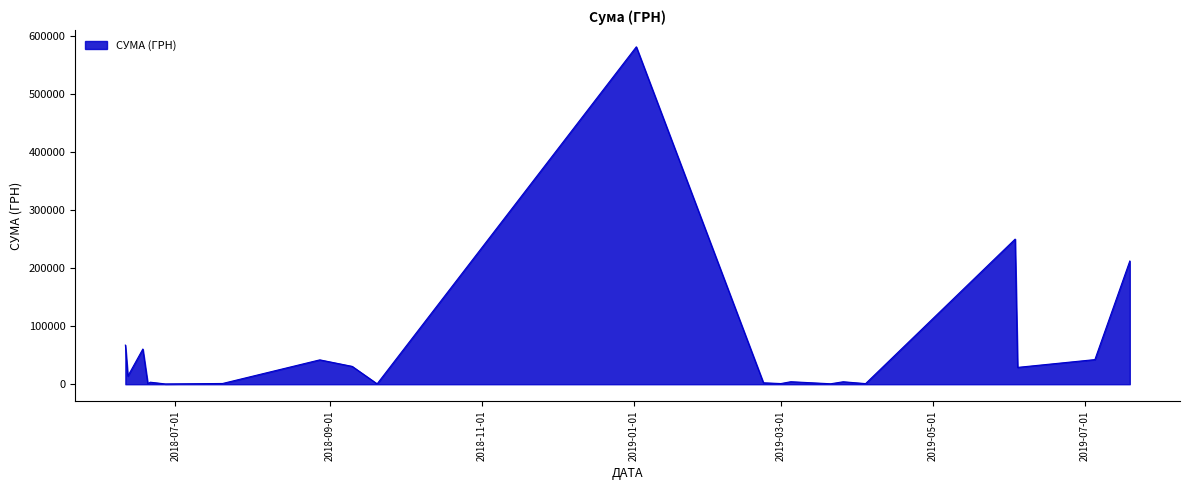

What is the greatest value displayed?

582001.2